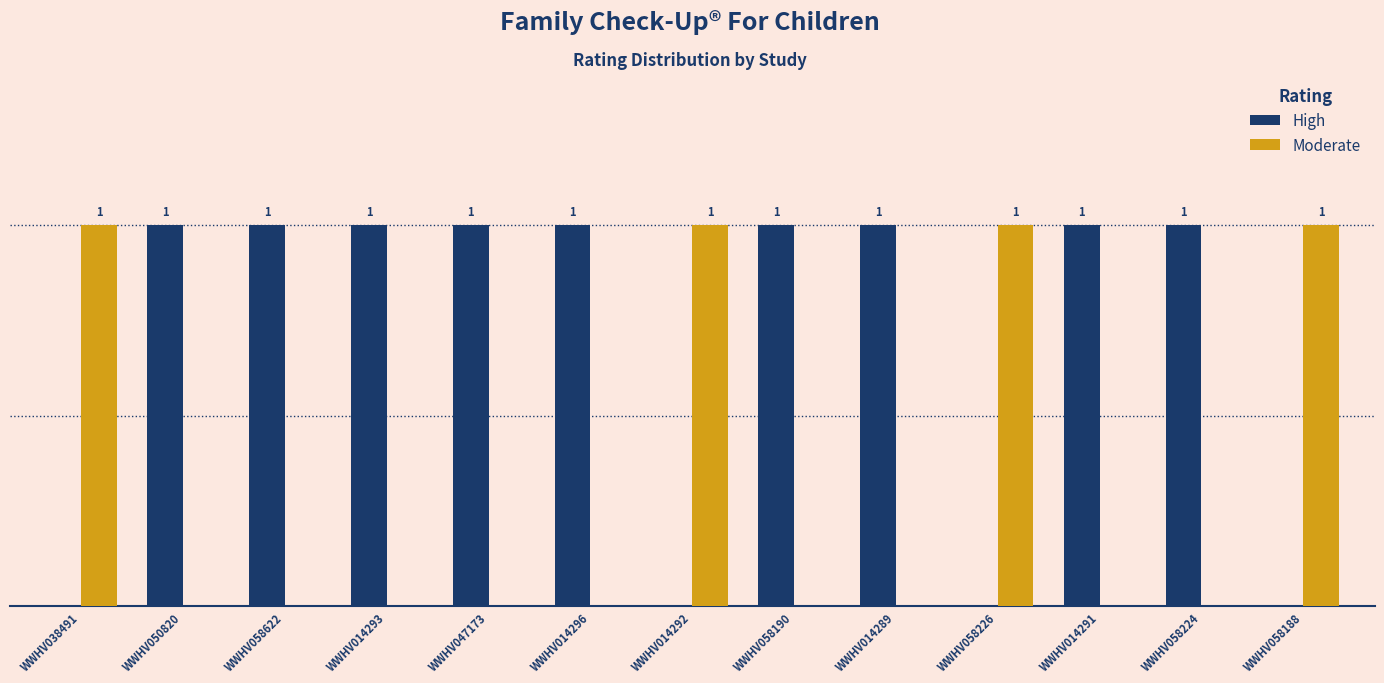

Which series has the largest total across all categories?

High